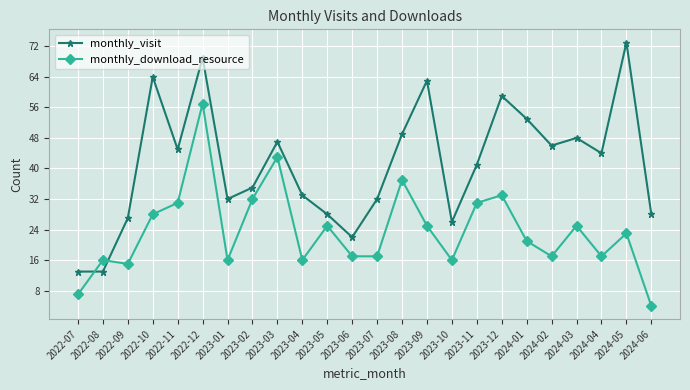

What position from the left is 2023-10?

16